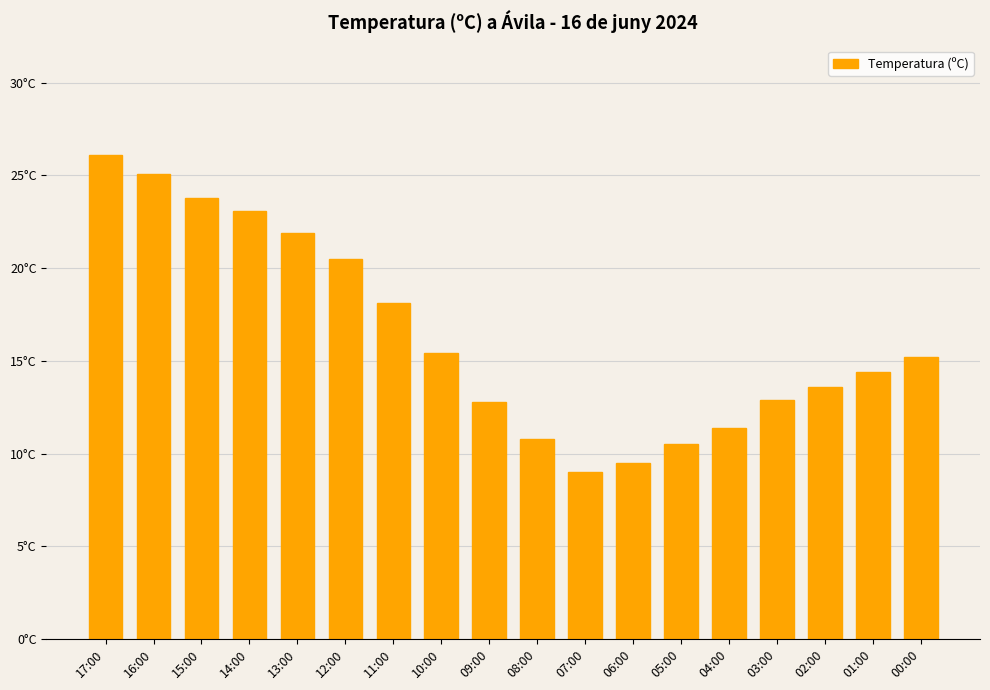

Does the chart contain any negative values?

No